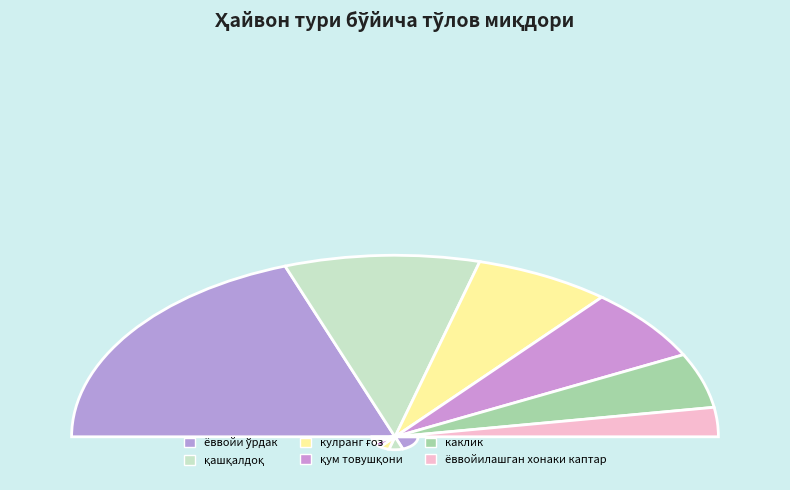

Does қум товушқони represent more than half of the total?

No